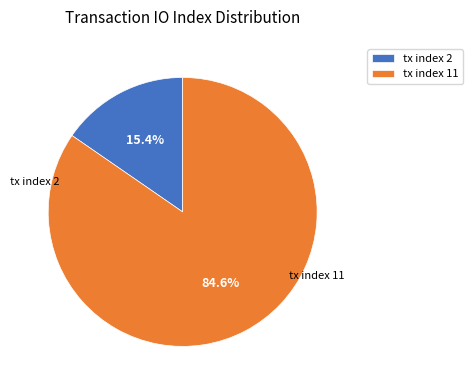

Approximately how many times larger is the value at tx index 11 compared to tx index 2?

5.5